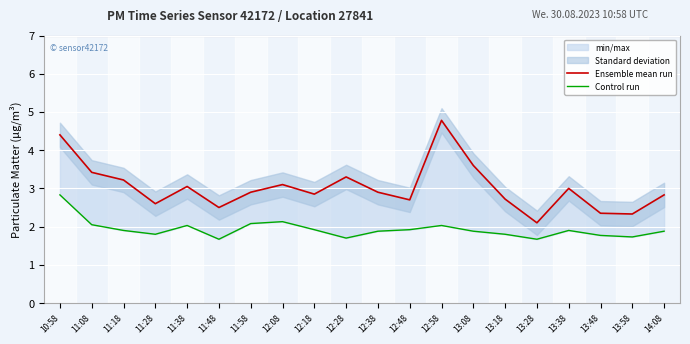

At how many categories does at least one series exceed 4?

2